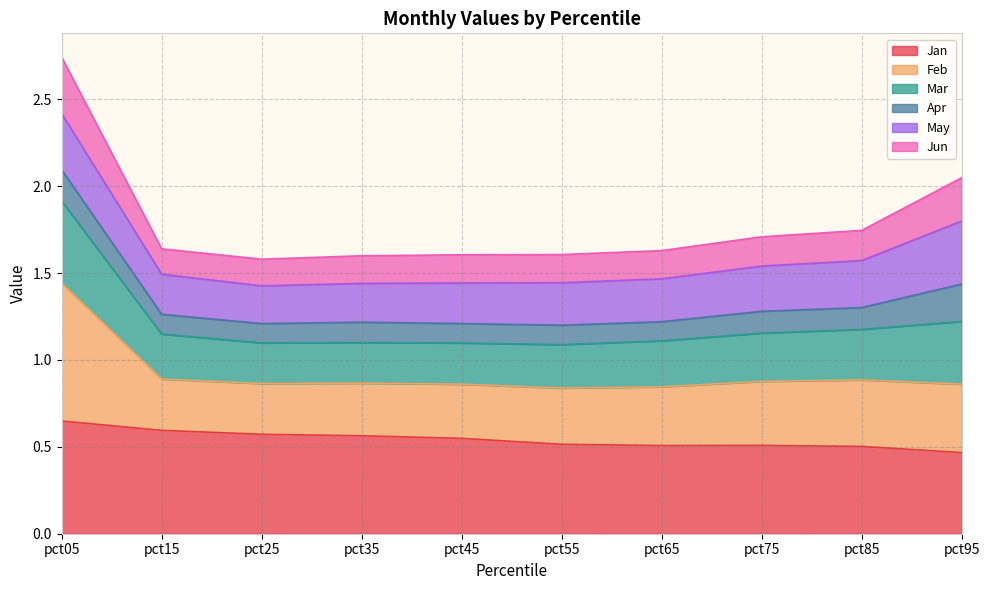

Does the chart have visible grid lines?

Yes